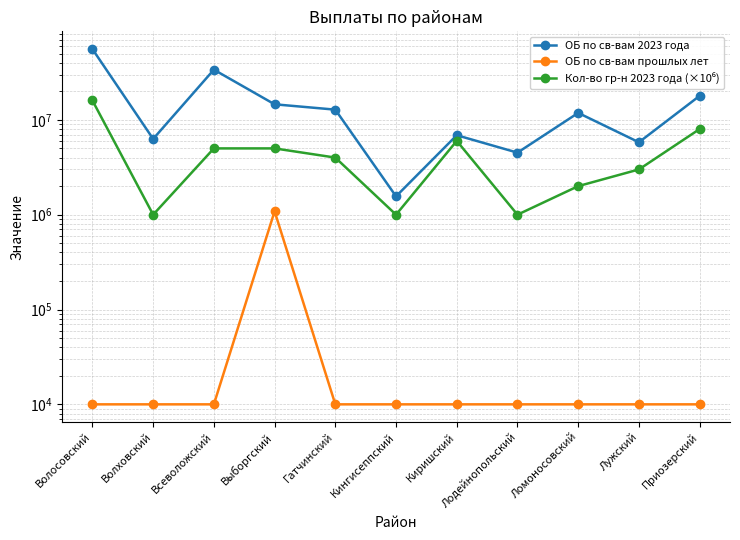

What is the maximum value shown in the chart?

55739626.3